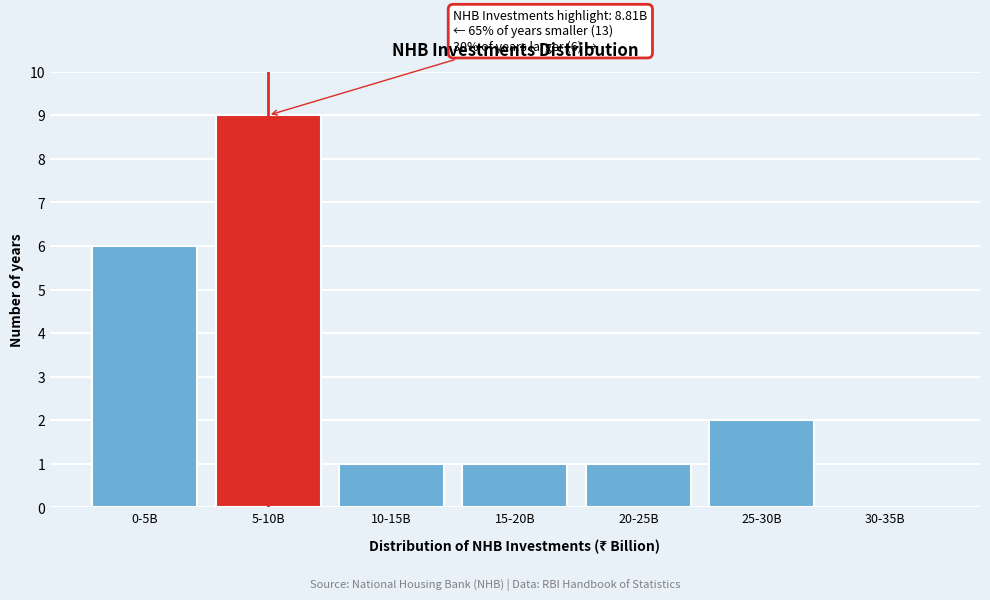

Reading left to right, extract all data points from this chart.

0-5B=6	5-10B=9	10-15B=1	15-20B=1	20-25B=1	25-30B=2	30-35B=0